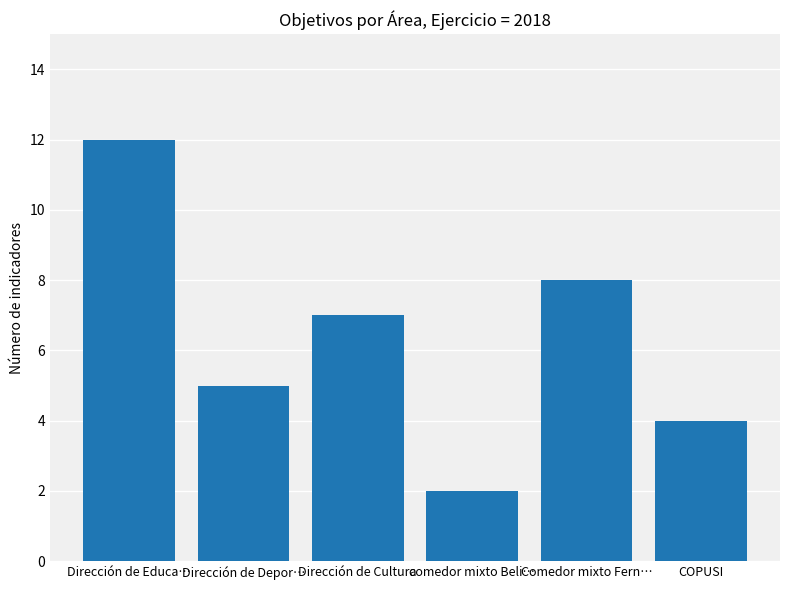

What is the label of the 2nd bar from the right?

Comedor mixto Fern…